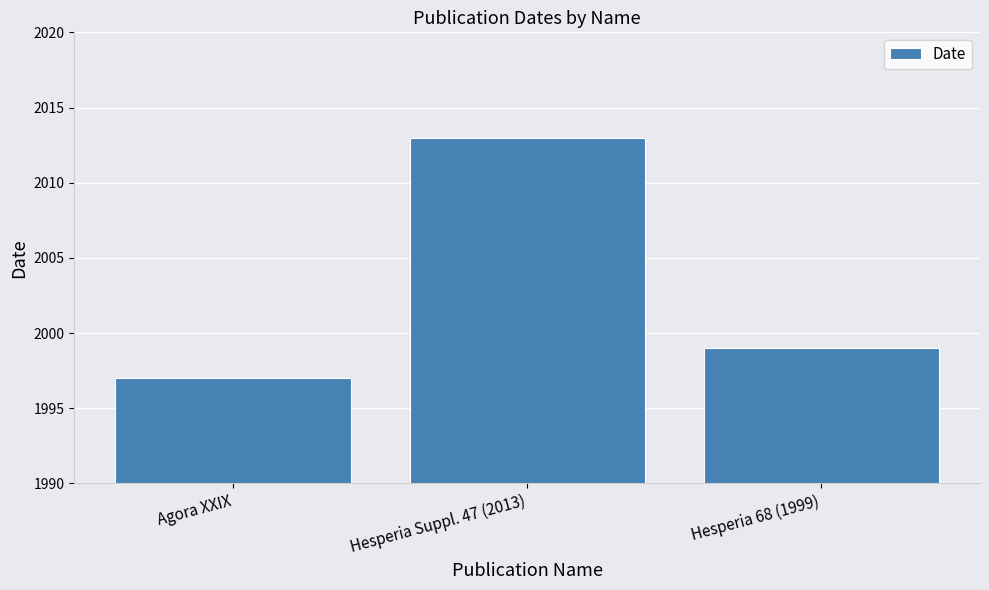

List the labels in order of value, smallest first.

Agora XXIX, Hesperia 68 (1999), Hesperia Suppl. 47 (2013)